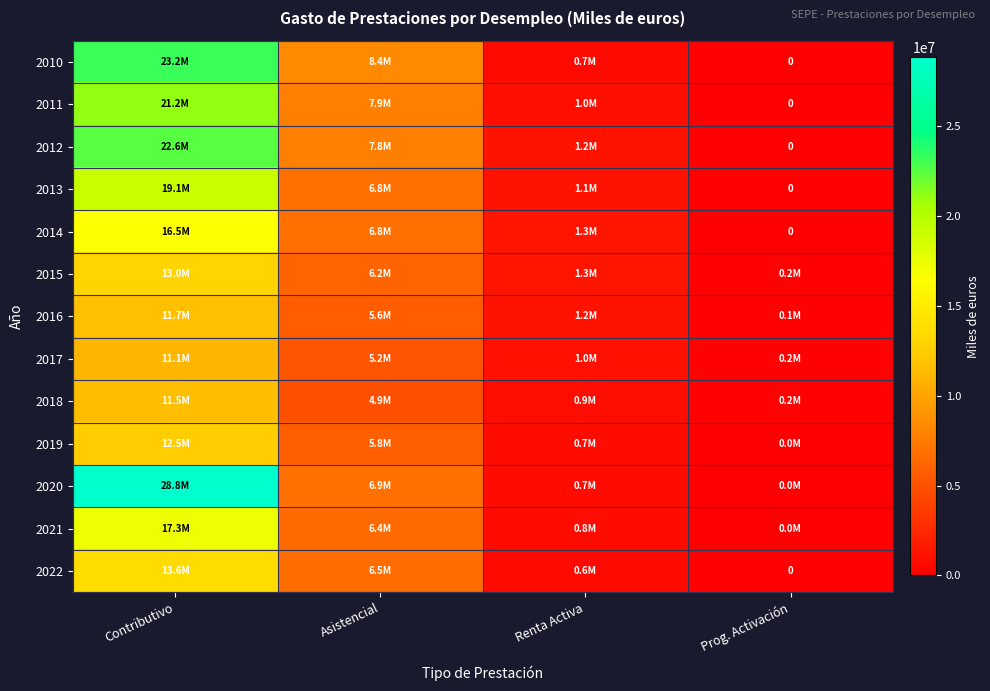

What is the total value across all series at Contributivo?

222170999.9